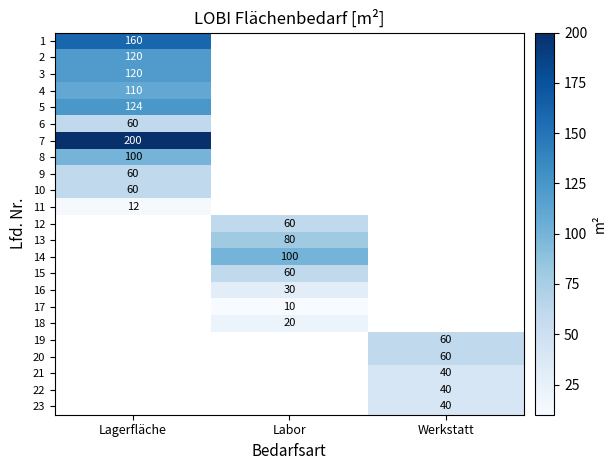

Is it true that 21 equals 26 at Werkstatt?

False